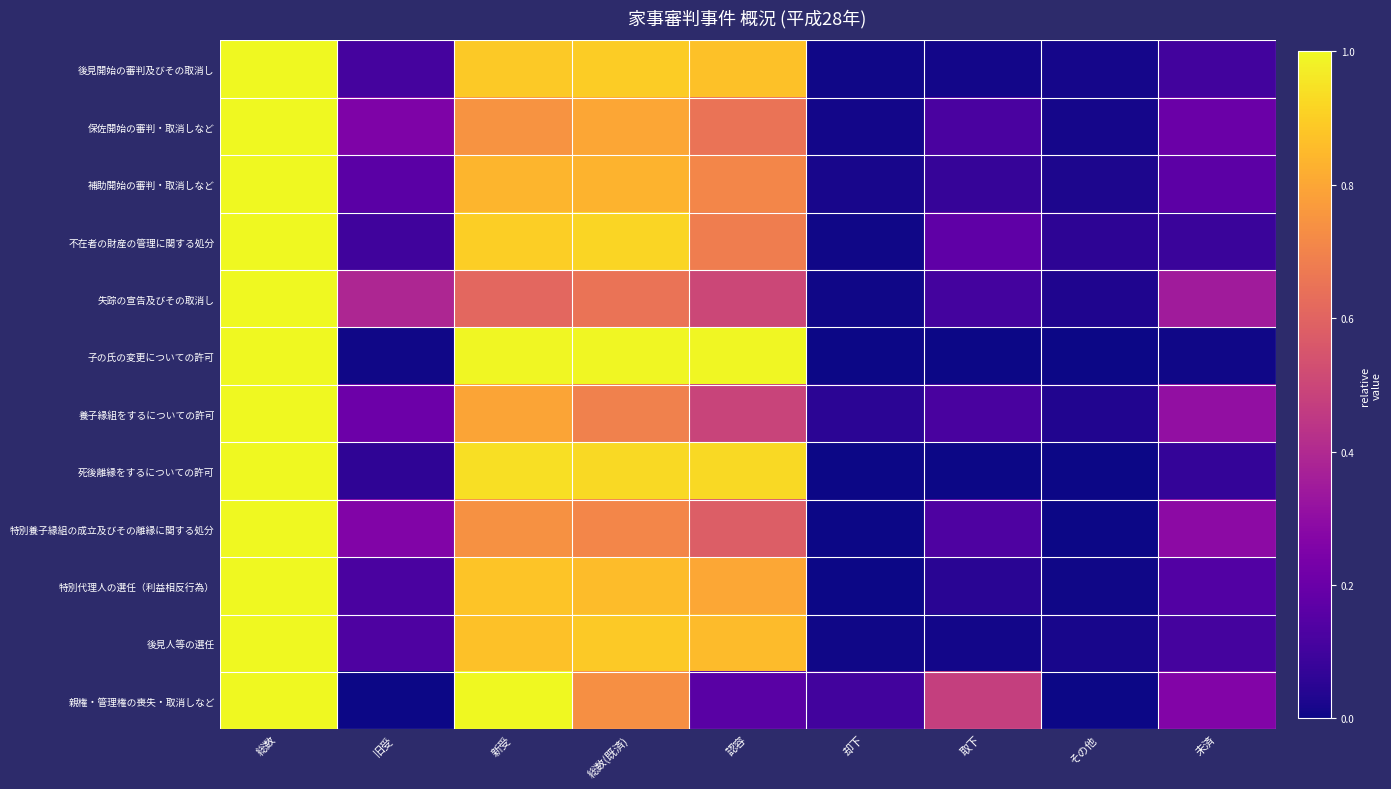

How many series are shown in this chart?

12